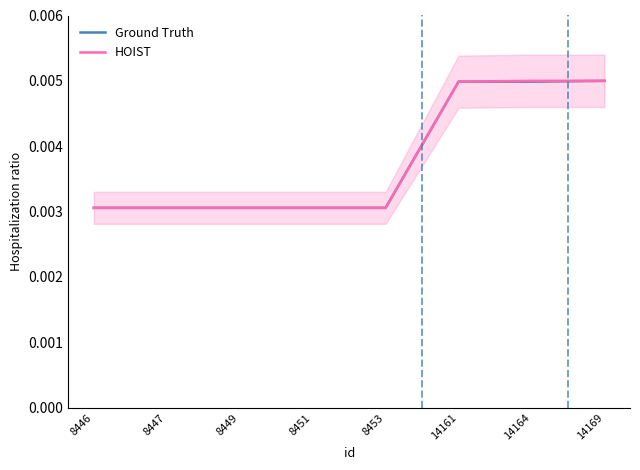

True or false: Ground Truth has more than 2 points higher than both neighbors.

False